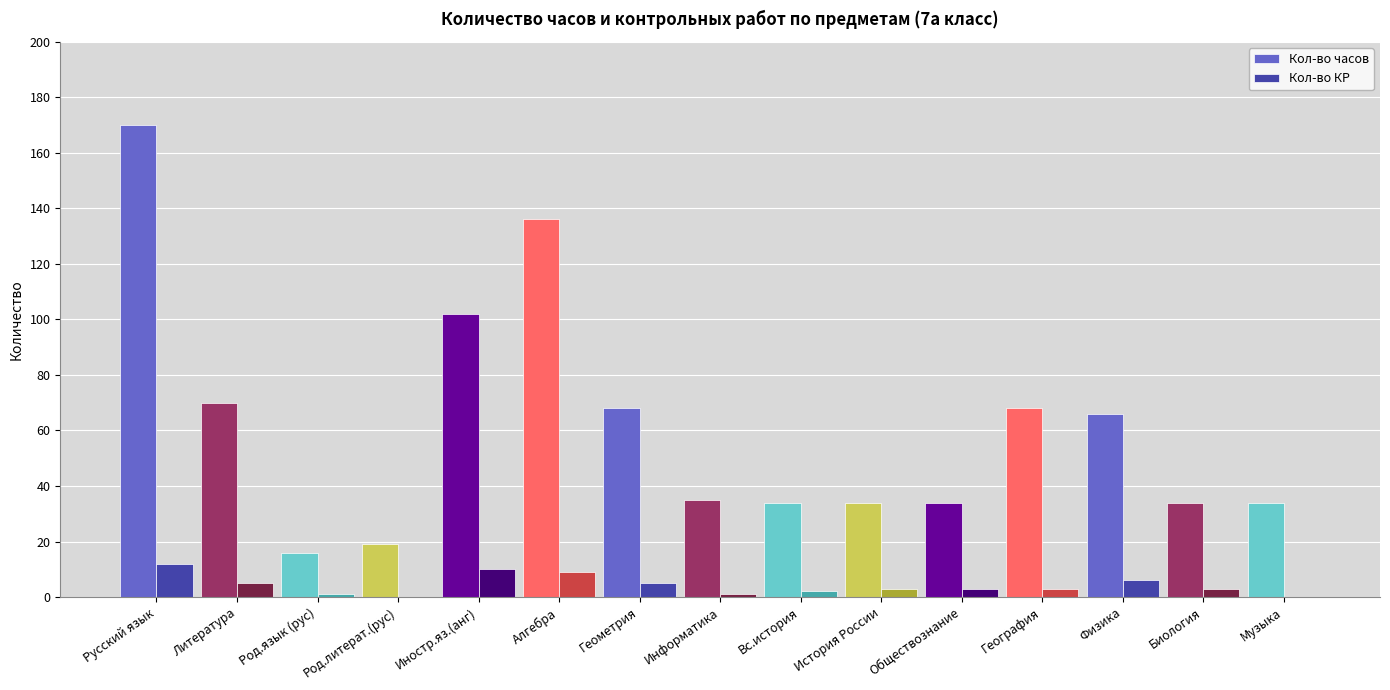

Does the chart contain stacked bars?

No